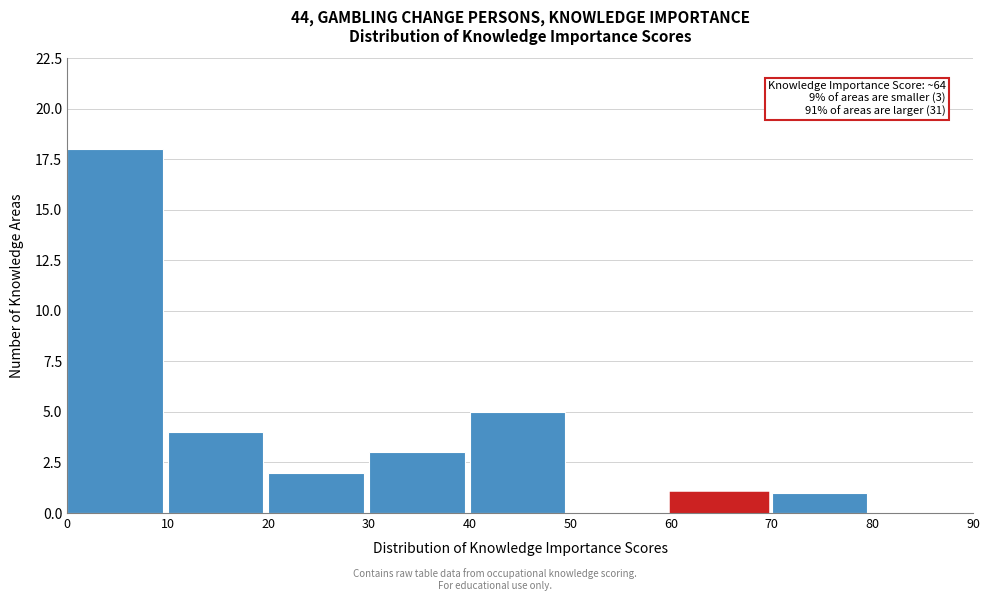

Which range on the x-axis has the tallest bar?

0 to 10